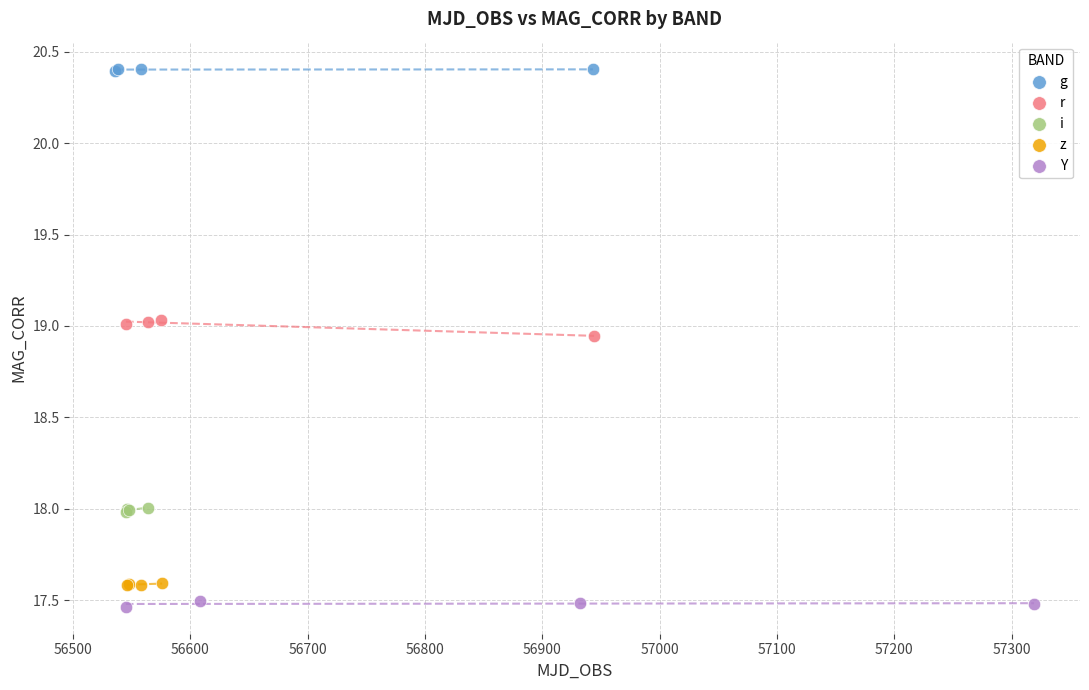

What are all the series names shown in the legend?

g, r, i, z, Y